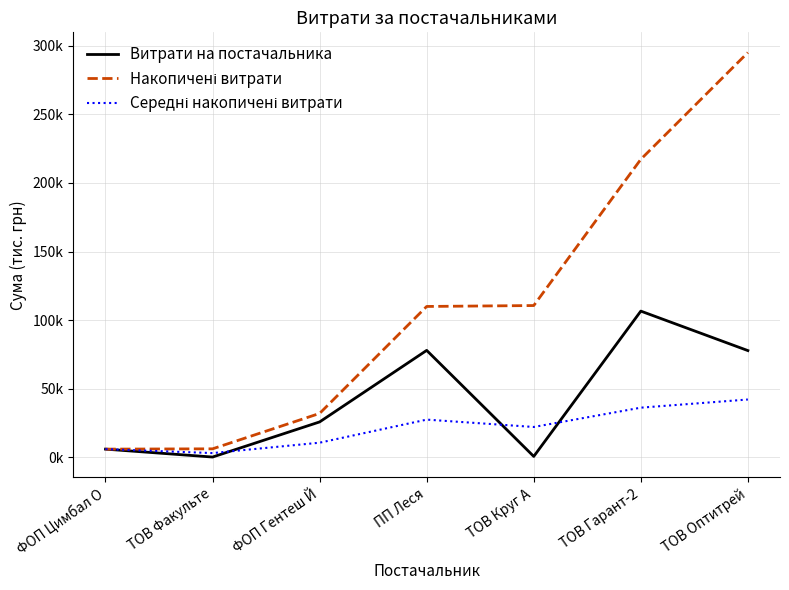

Is this an area chart (filled region under the line)?

No